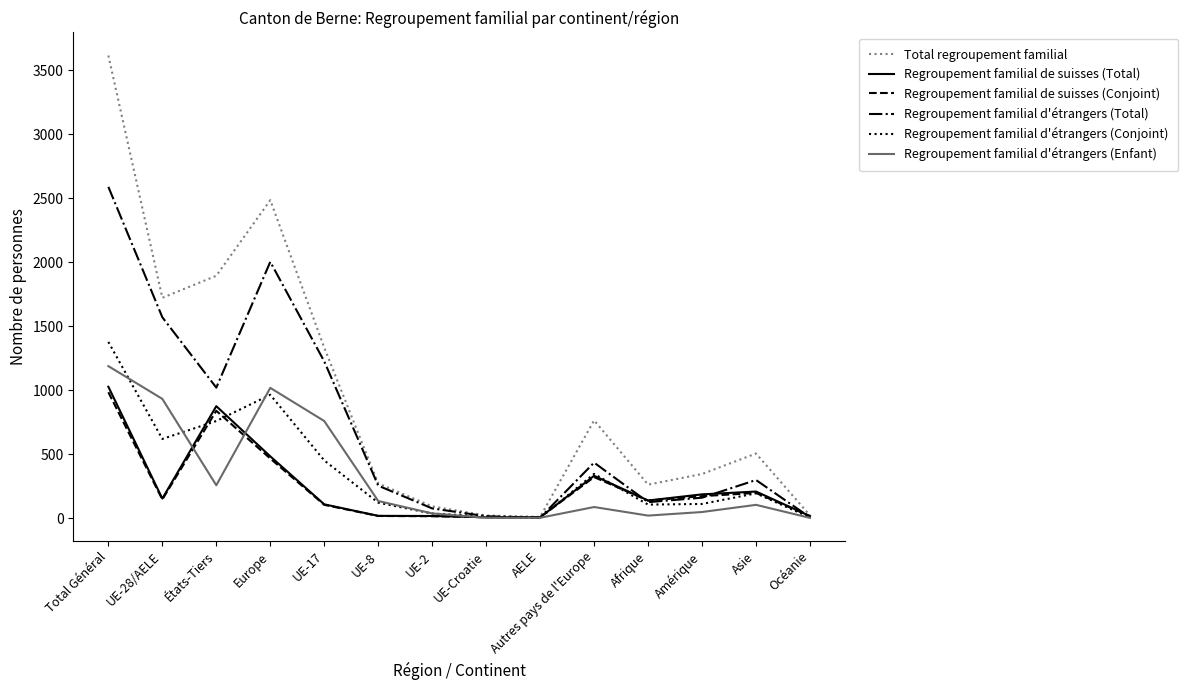

At which label does Regroupement familial d'étrangers (Enfant) reach its peak?

Total Général